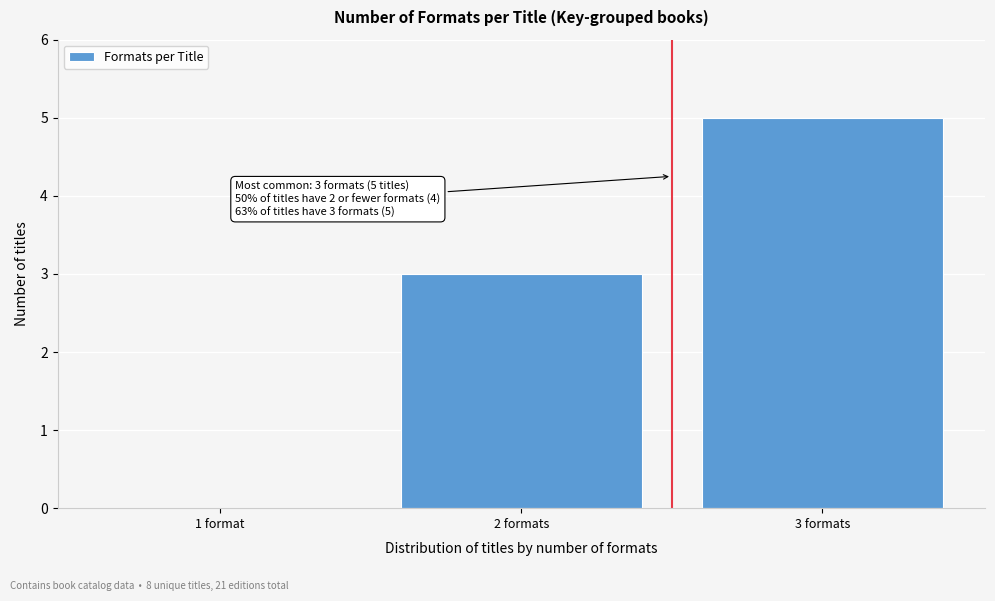

Reading left to right, list all the values displayed in this chart.

1 format=0	2 formats=3	3 formats=5